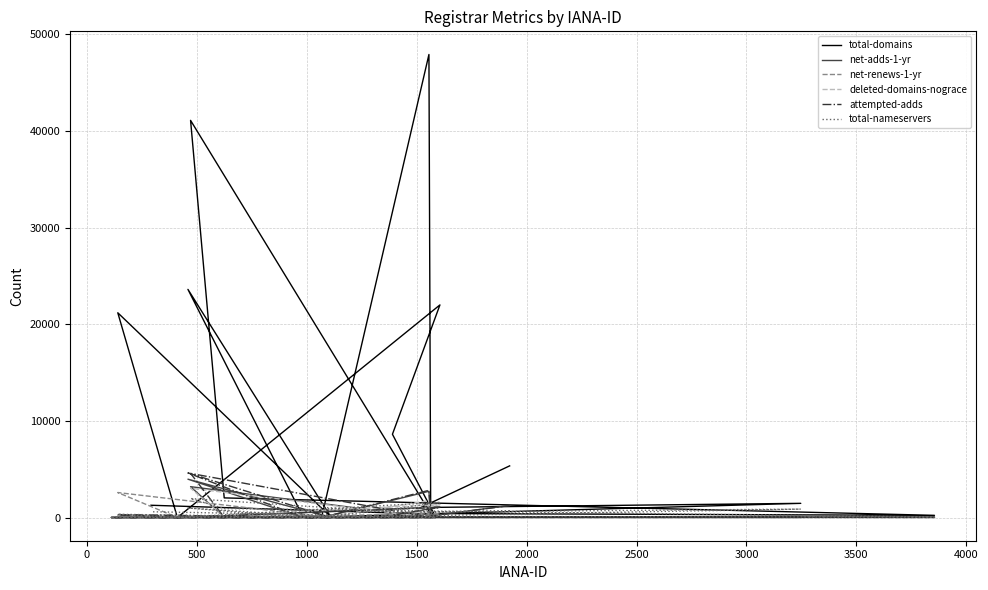

Is it true that net-adds-1-yr equals 0 at 3000?

True